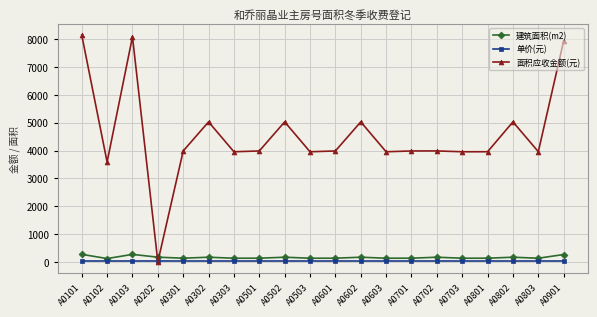

Which series has the widest spread of values?

面积应收金额(元)